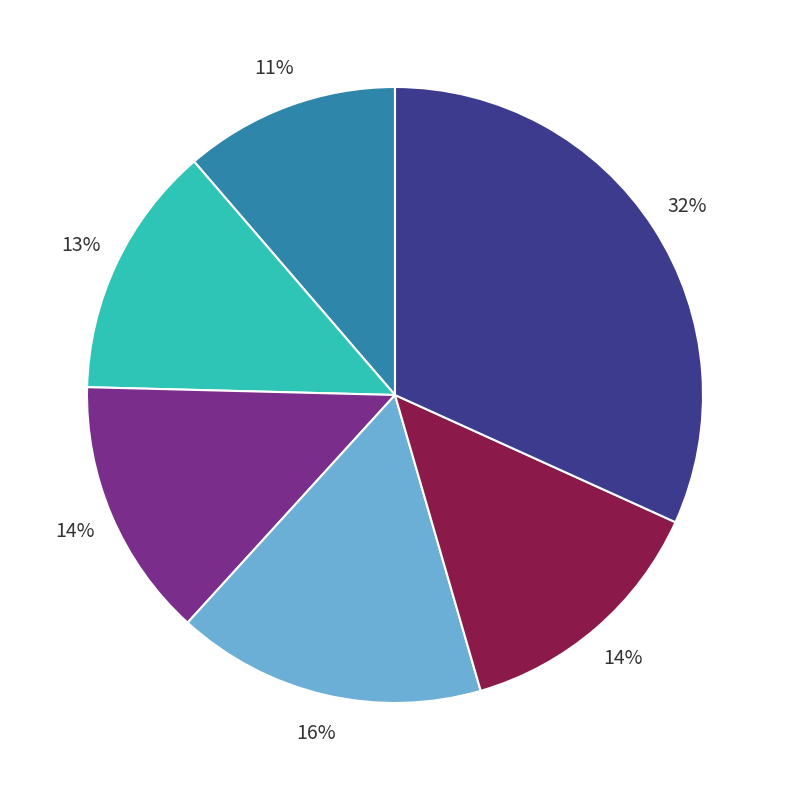

To the nearest percent, what is the average slice percentage?

17%